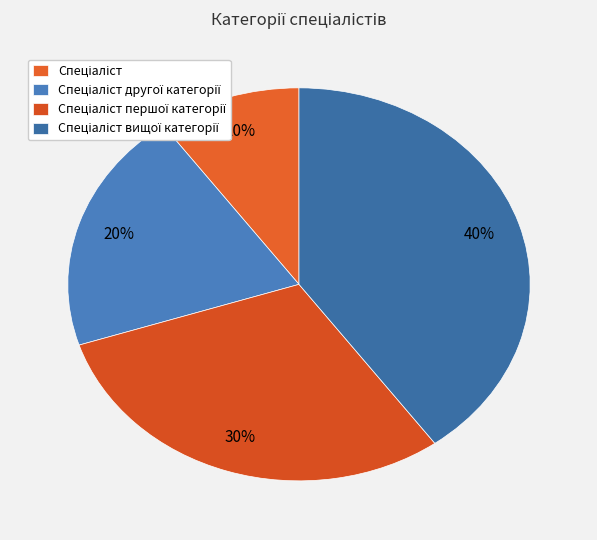

How many segments does this pie chart have?

4